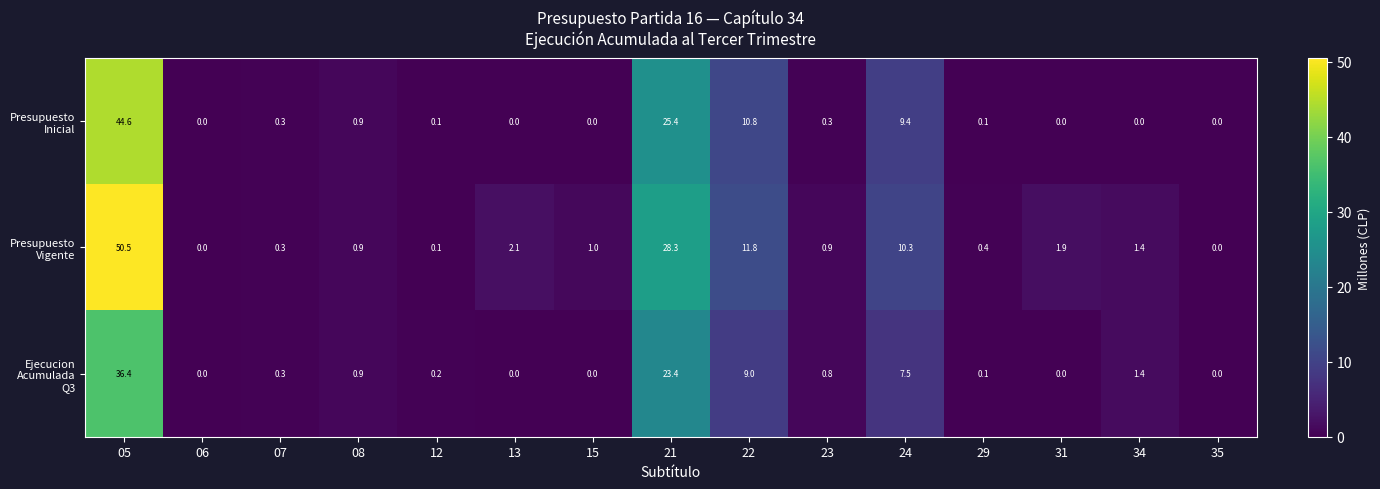

What is the spread (max minus min) of values at 23?

0.6